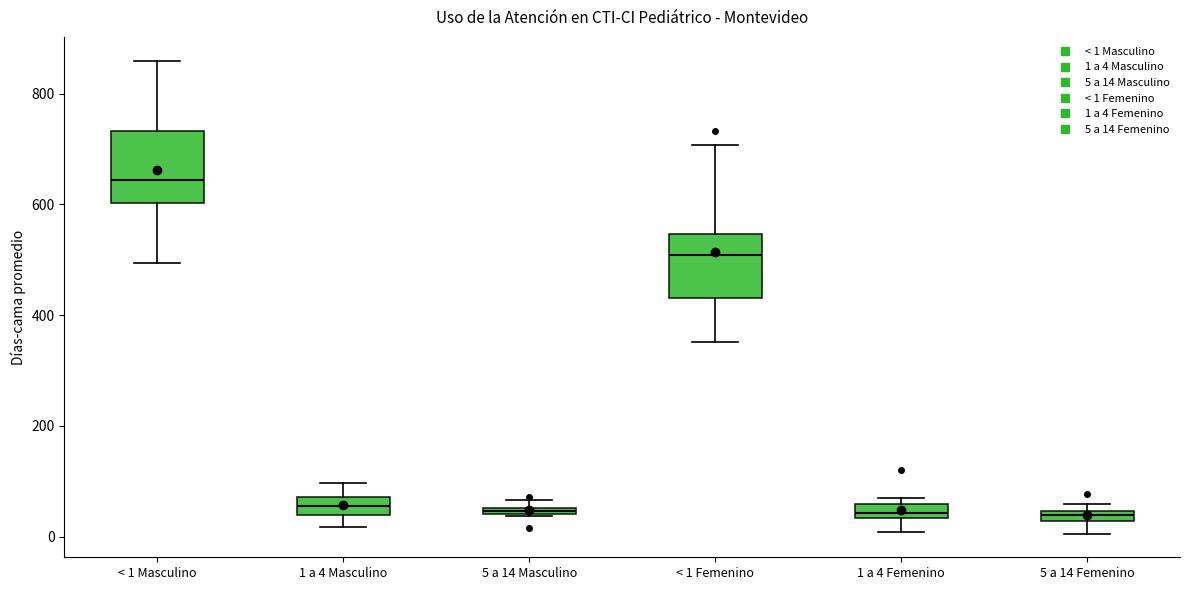

Which box has the highest median line?

< 1 Masculino